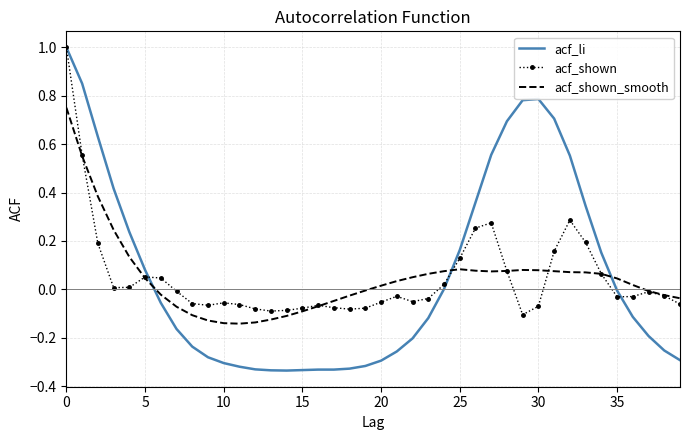

How many values in the acf_shown series exceed 0?

16